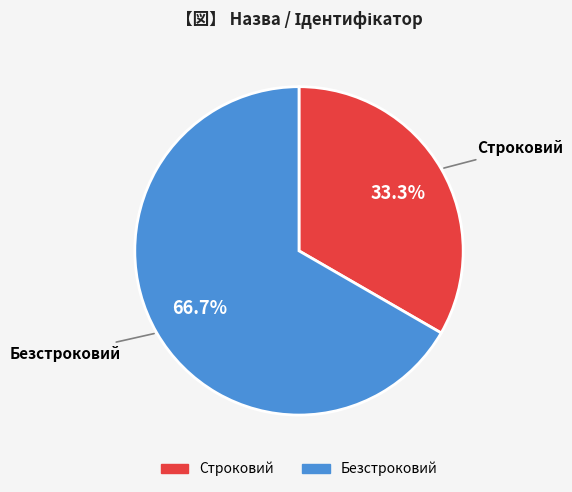

Between Строковий and Безстроковий, which is larger?

Безстроковий